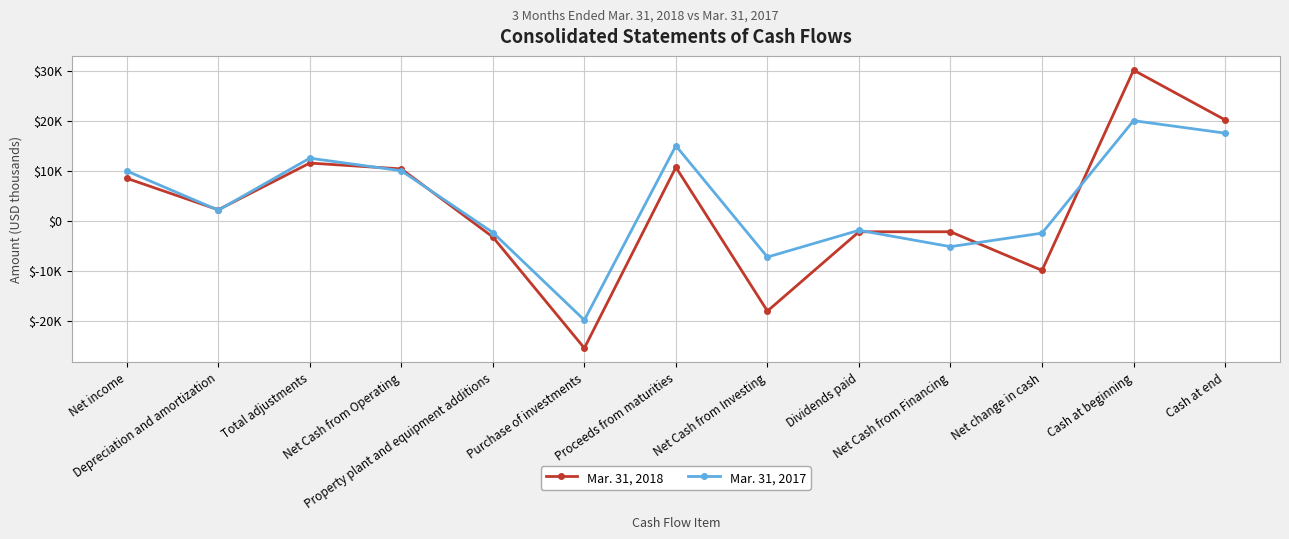

Reading right to left, what are all the values shown in this chart?

Mar. 31, 2018: Cash at end=20181	Cash at beginning=30136	Net change in cash=-9955	Net Cash from Financing=-2222	Dividends paid=-2222	Net Cash from Investing=-18099	Proceeds from maturities=10691	Purchase of investments=-25521	Property plant and equipment additions=-3269	Net Cash from Operating=10366	Total adjustments=11533	Depreciation and amortization=2183	Net income=8487
Mar. 31, 2017: Cash at end=17529	Cash at beginning=20022	Net change in cash=-2493	Net Cash from Financing=-5204	Dividends paid=-1929	Net Cash from Investing=-7284	Proceeds from maturities=15000	Purchase of investments=-19911	Property plant and equipment additions=-2373	Net Cash from Operating=9995	Total adjustments=12513	Depreciation and amortization=2099	Net income=9950